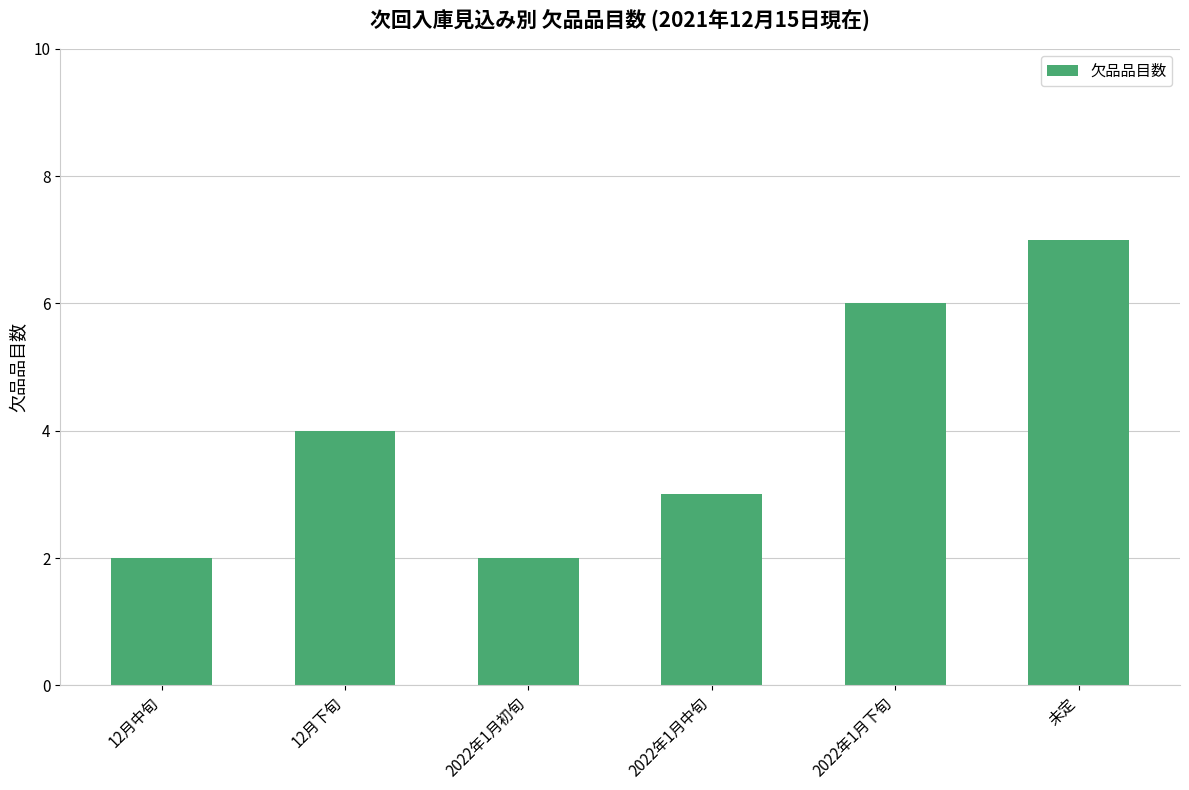

Approximately how many times larger is the value at 12月下旬 compared to 2022年1月下旬?

0.7